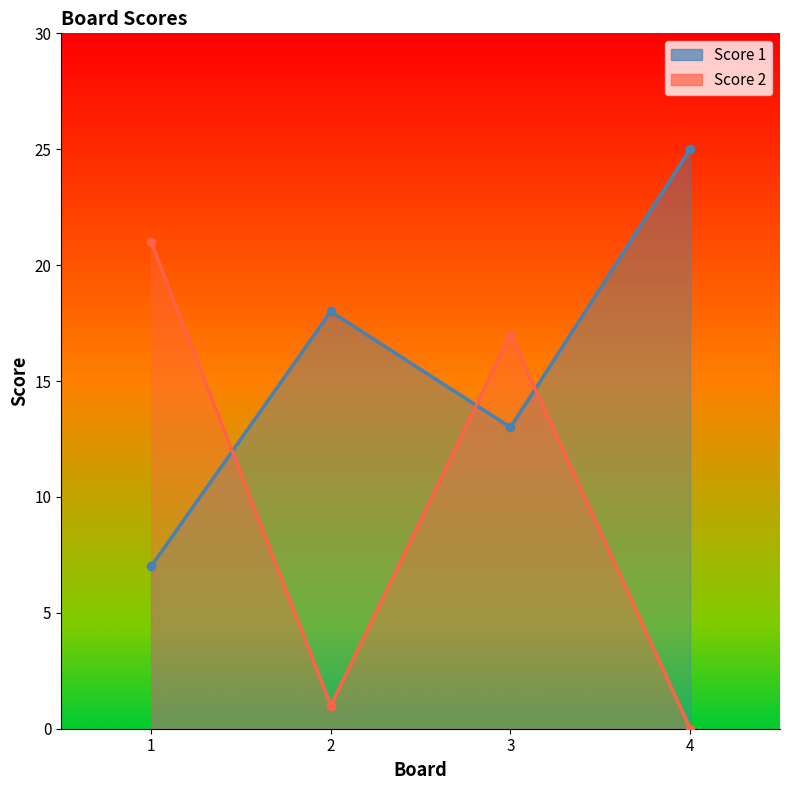

At which category is the sum across all series the highest?

3